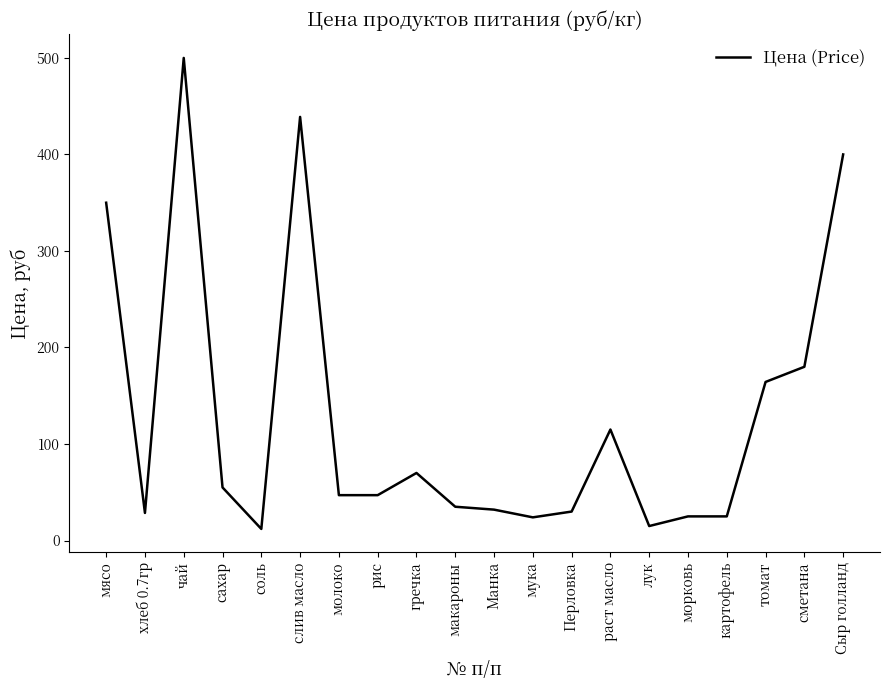

What is the sum of the values at Сыр голланд and чай?

900.0